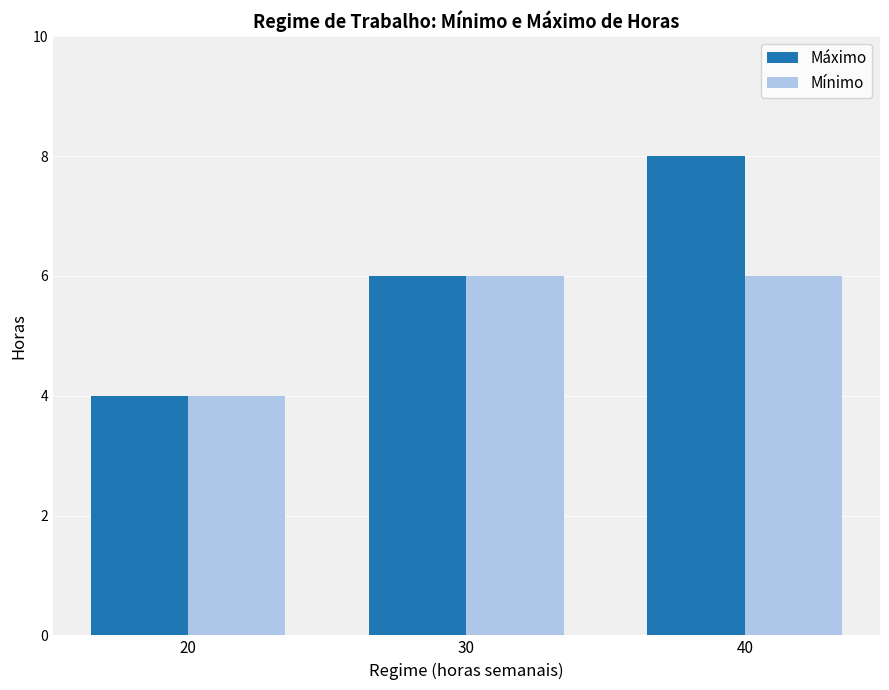

Reading right to left, extract all data points from this chart.

Máximo: 8	6	4
Mínimo: 6	6	4